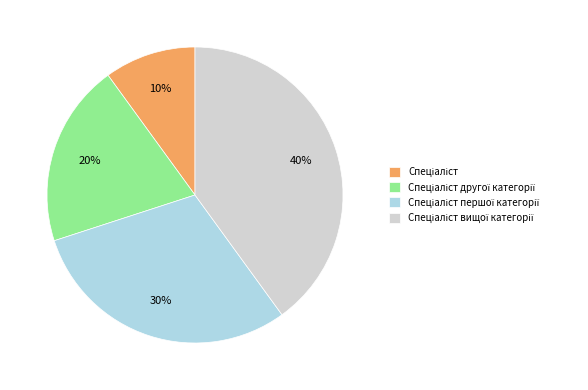

Is there a majority slice in this chart?

No